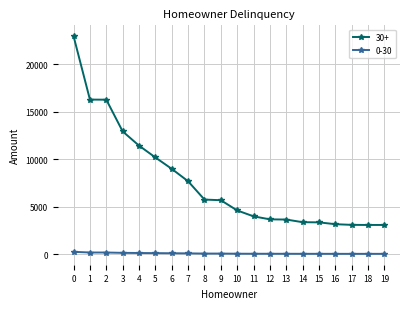

What is the difference between the second highest and minimum values in the 30+ series?

13197.9